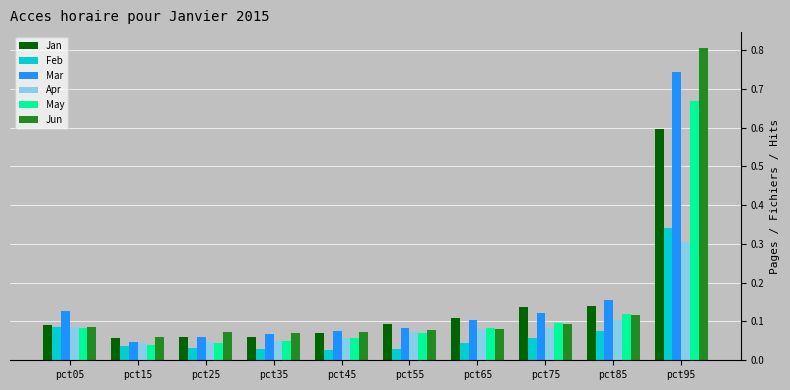

How many bars are there in each group?

6